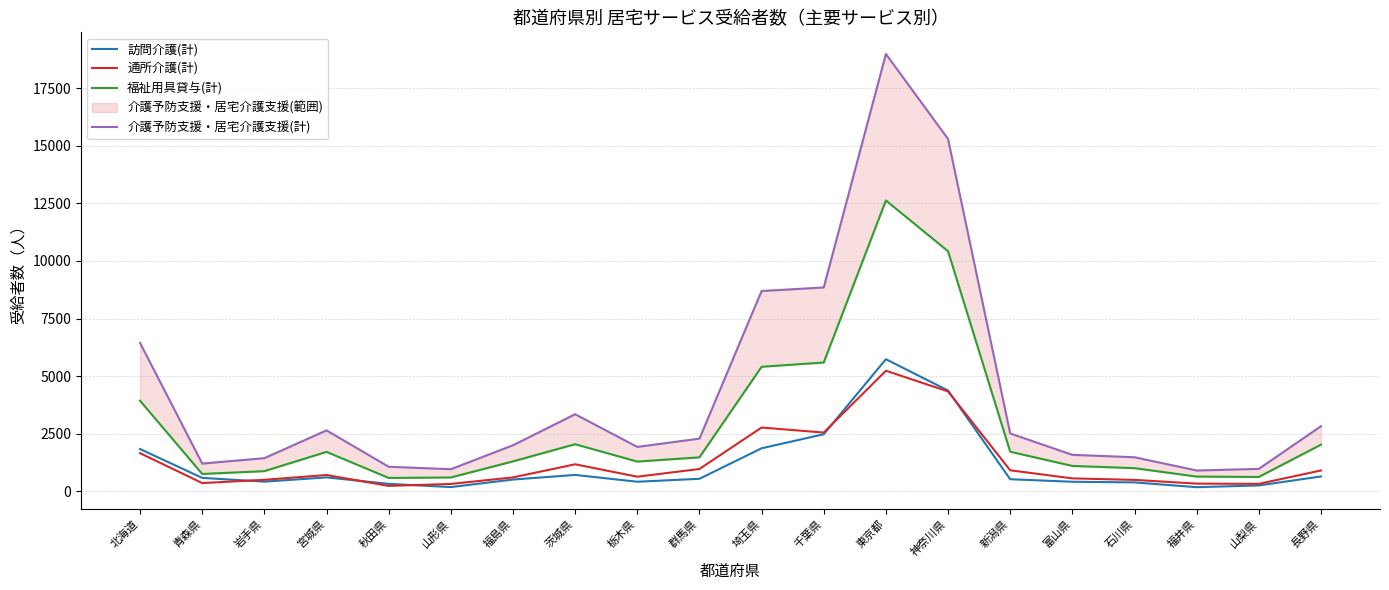

True or false: 介護予防支援・居宅介護支援(計) has a value of 15294 at 神奈川県.

True